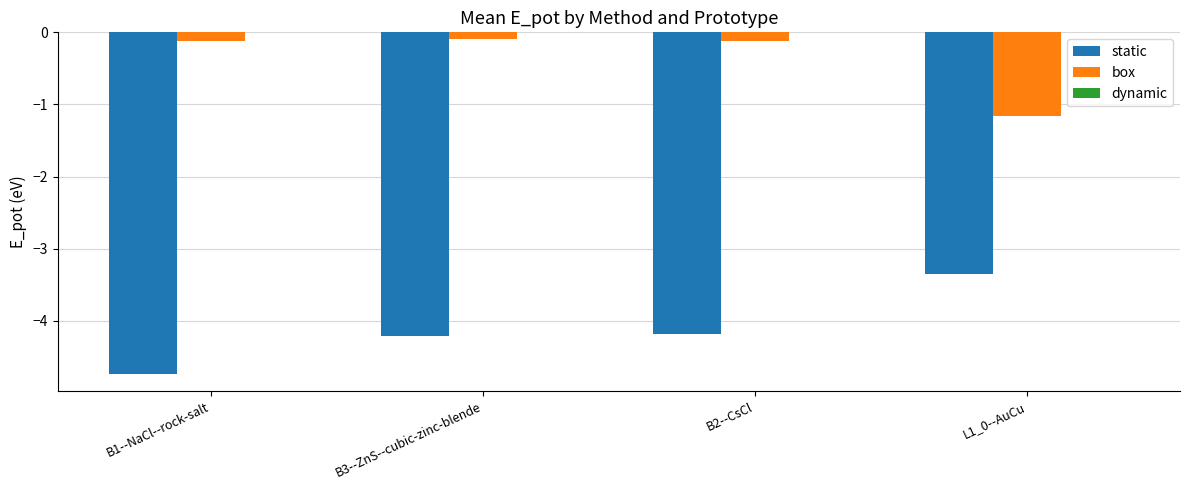

What is the spread (max minus min) of values at B2--CsCl?

4.1